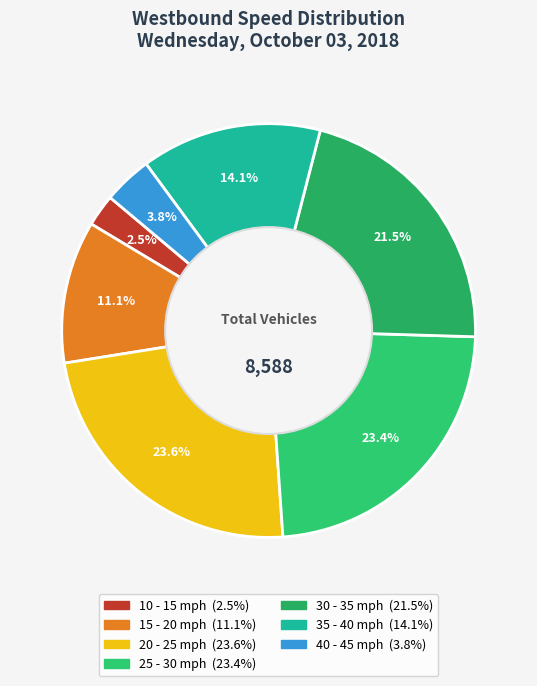

Count the number of slices in the pie.

7